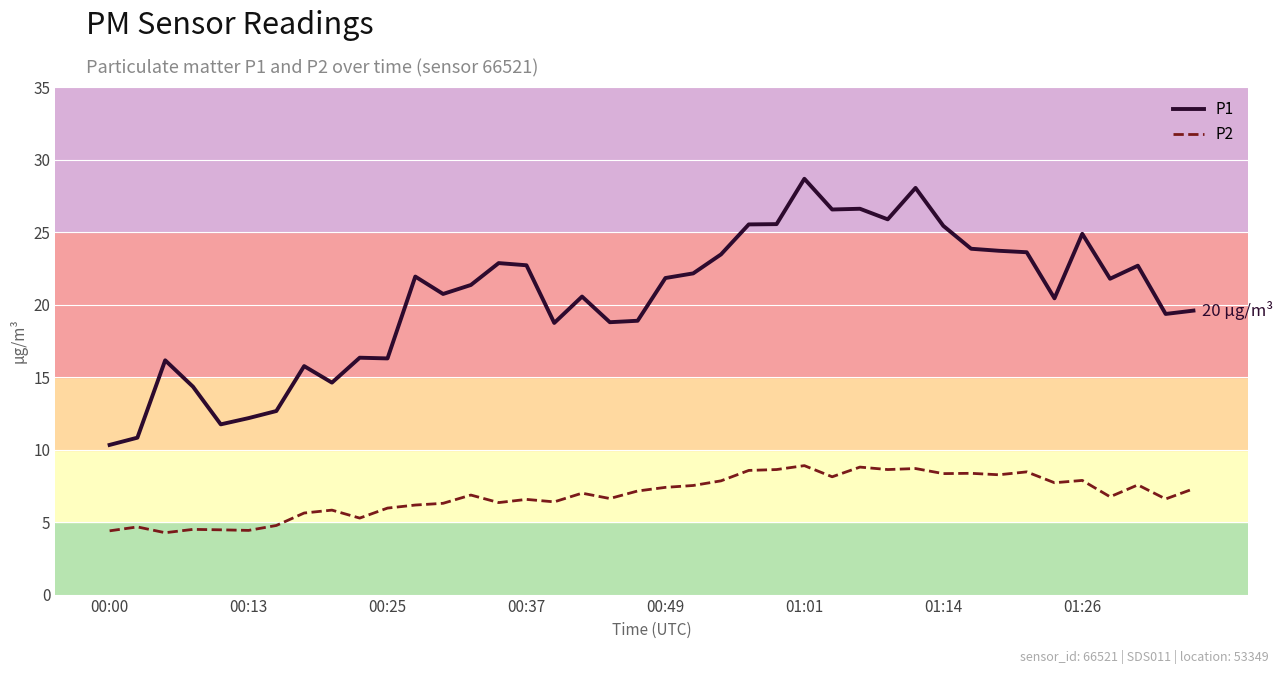

True or false: P1 and P2 intersect in this chart.

False